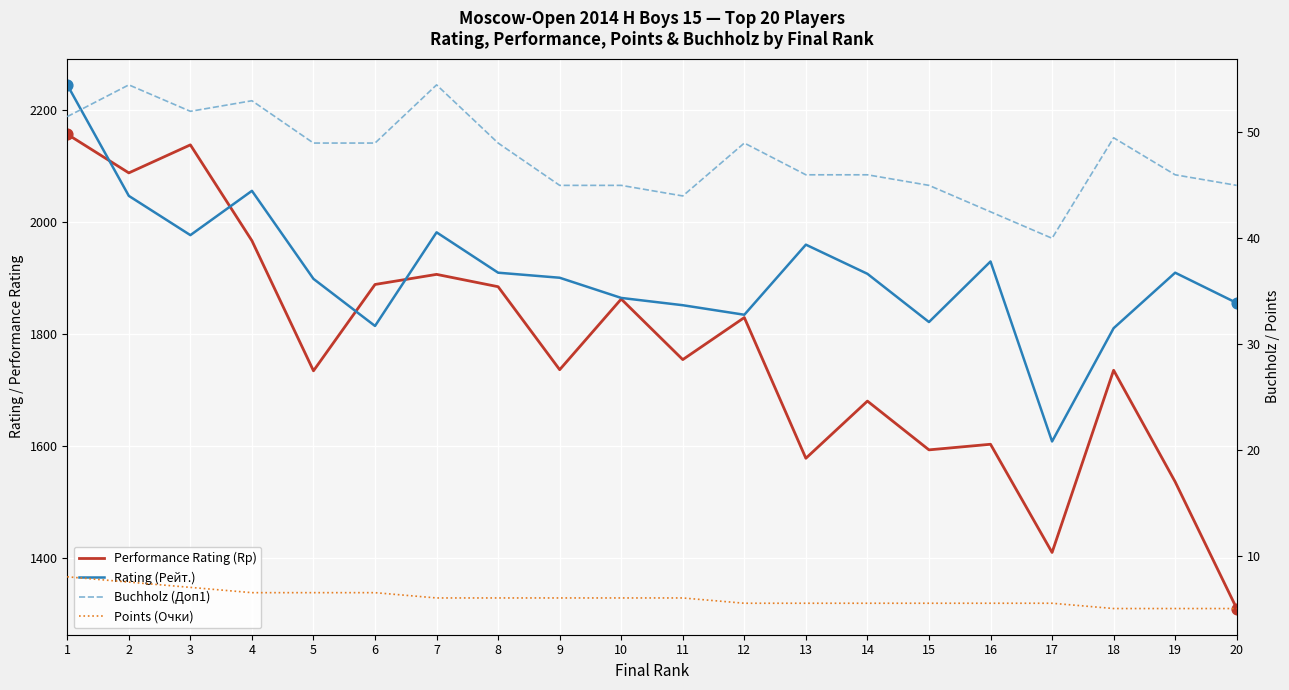

Is the value of Rating (Рейт.) at 20 greater than the value of Performance Rating (Rp) at 12?

Yes